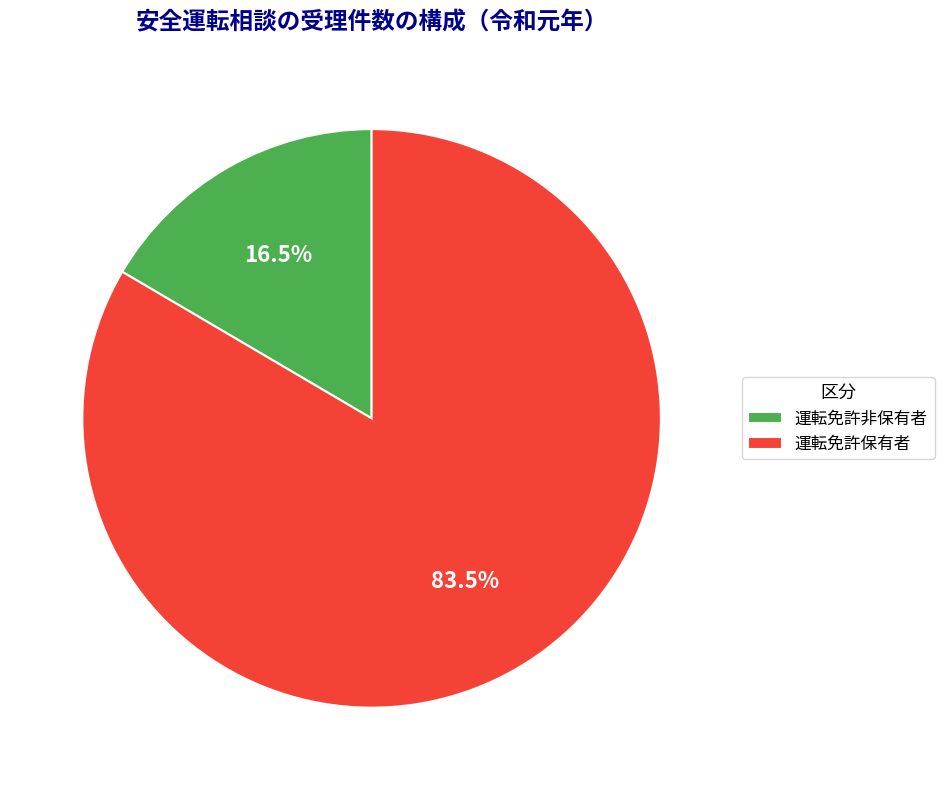

How many segments does this pie chart have?

2